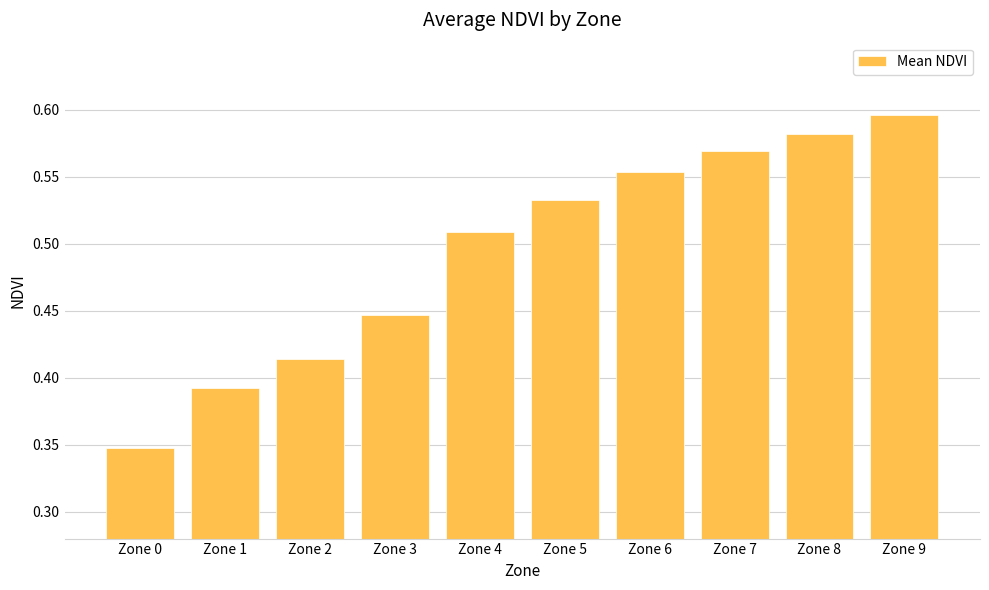

What is the difference between the maximum and second lowest values?

0.2